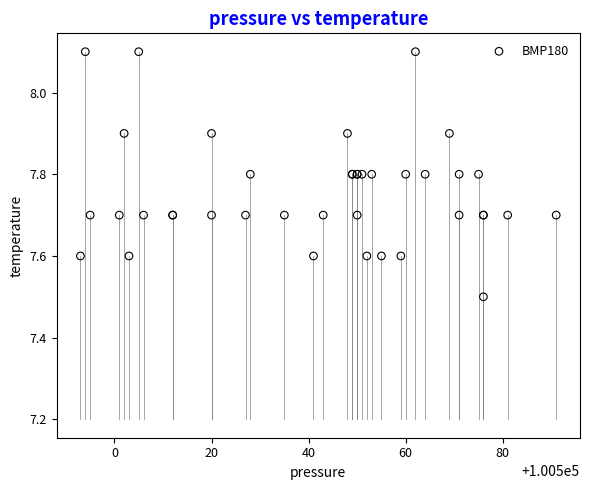

What Y value in the scatter plot is closest to 7?

7.5